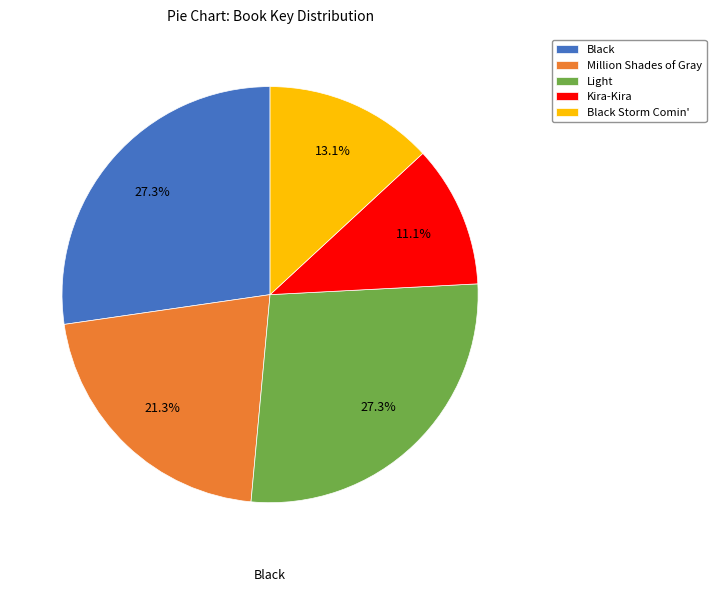

How many slices are in this pie chart?

5